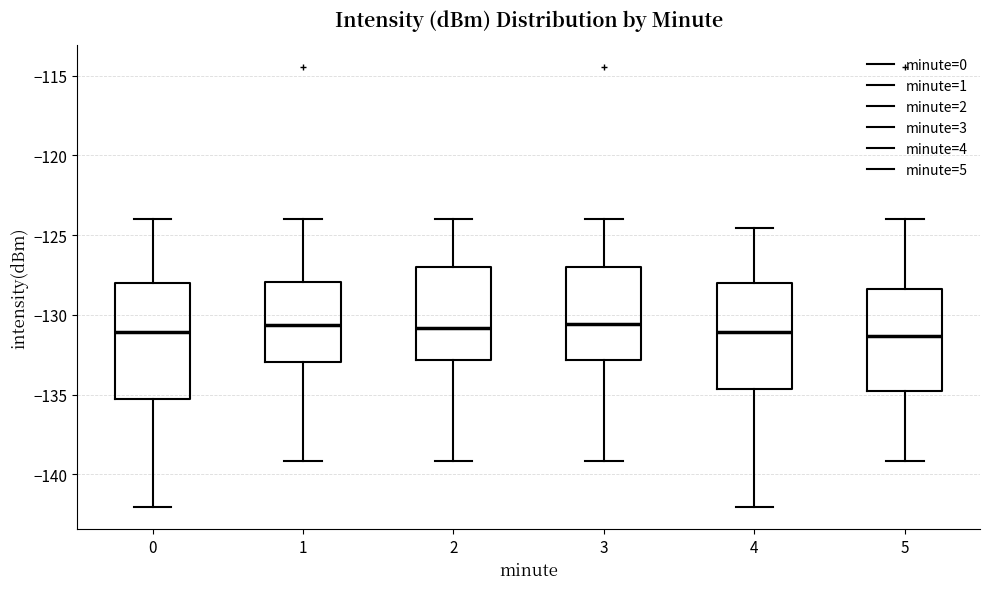

Comparing the boxes themselves (not the whiskers), which one is the tallest?

0